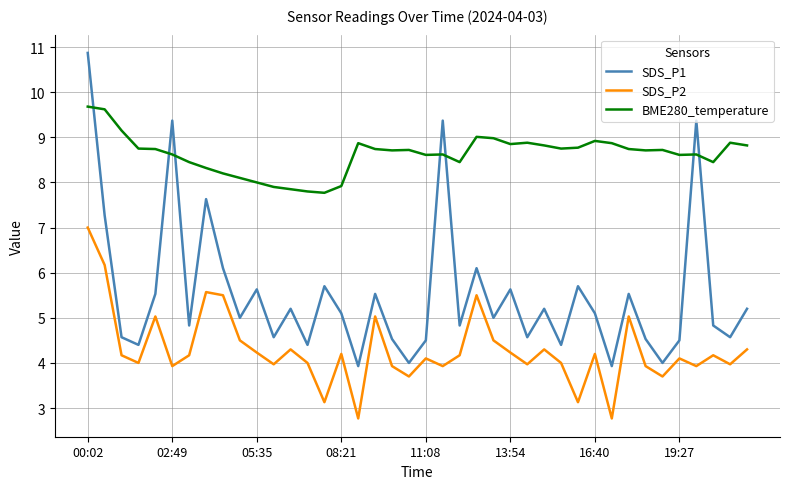

Which series has the largest total across all categories?

BME280_temperature